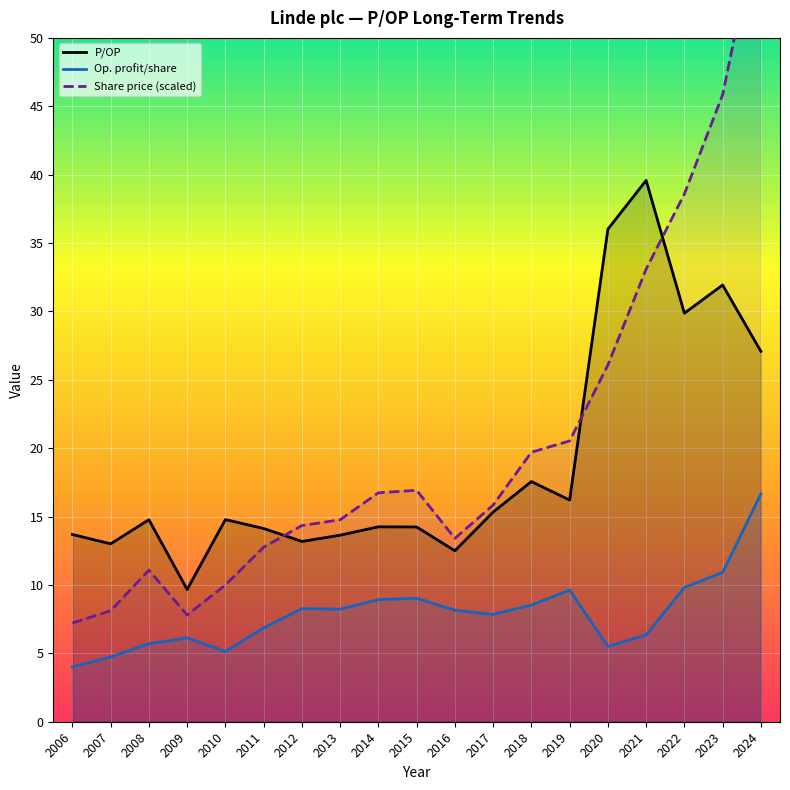

The Share price (scaled) series shows 38.6 at 2022. True or false?

True